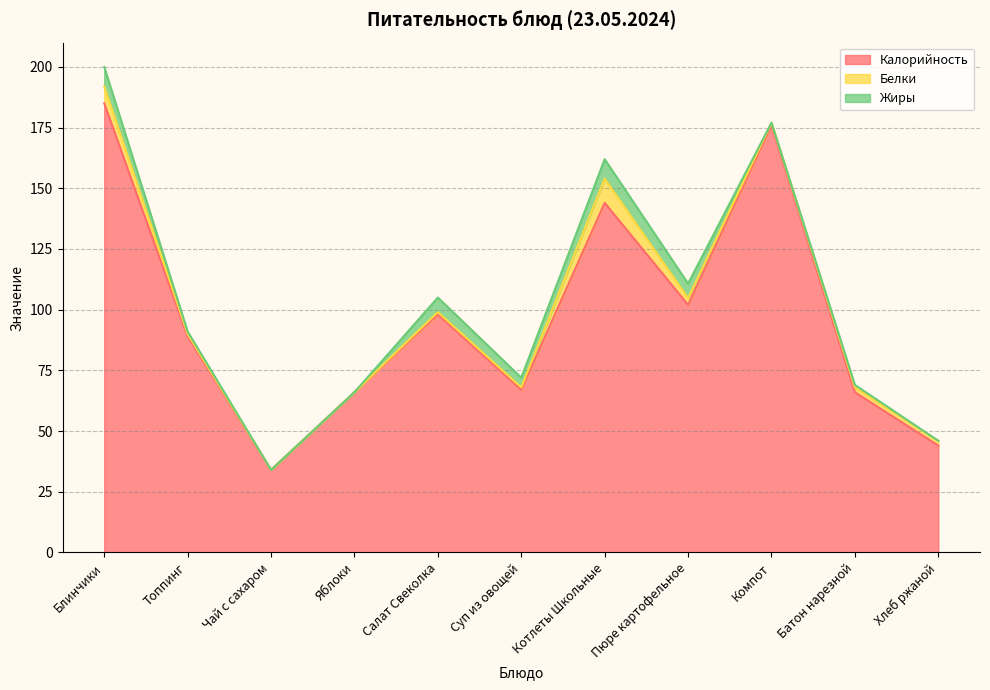

Reading right to left, what are all the values shown in this chart?

Калорийность: Хлеб ржаной=44.0	Батон нарезной=66.0	Компот=176.0	Пюре картофельное=102.0	Котлеты Школьные=144.0	Суп из овощей=67.0	Салат Свеколка=98.0	Яблоки=66.0	Чай с сахаром=34.0	Топпинг=89.0	Блинчики=185.0
Белки: Хлеб ржаной=2.0	Батон нарезной=2.0	Компот=1.0	Пюре картофельное=2.8	Котлеты Школьные=10.0	Суп из овощей=1.0	Салат Свеколка=1.0	Яблоки=0.0	Чай с сахаром=0.0	Топпинг=1.0	Блинчики=7.0
Жиры: Хлеб ржаной=0.0	Батон нарезной=1.0	Компот=0.0	Пюре картофельное=6.0	Котлеты Школьные=8.0	Суп из овощей=4.0	Салат Свеколка=6.0	Яблоки=0.0	Чай с сахаром=0.0	Топпинг=1.0	Блинчики=8.0